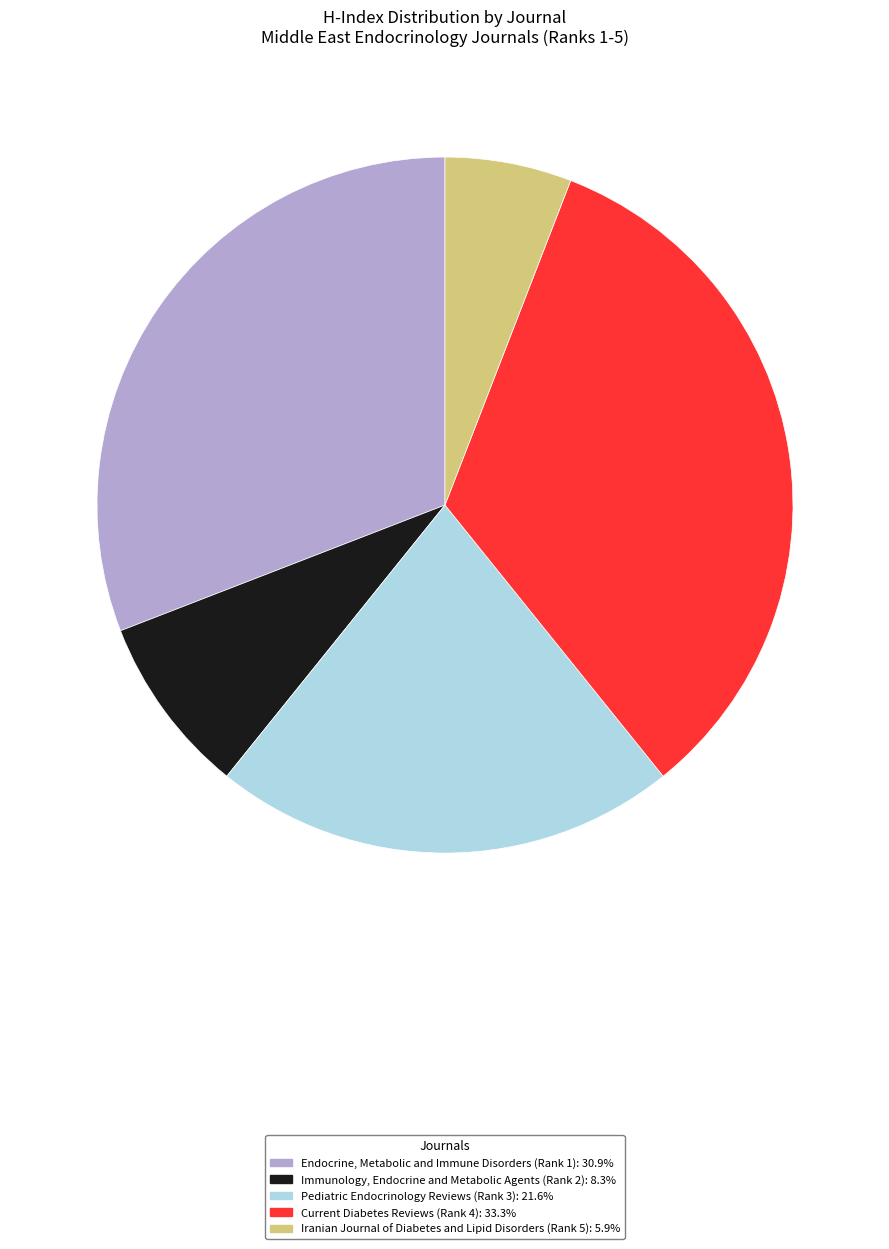

Is Immunology, Endocrine and Metabolic Agents (Rank 2) the majority of the pie?

No